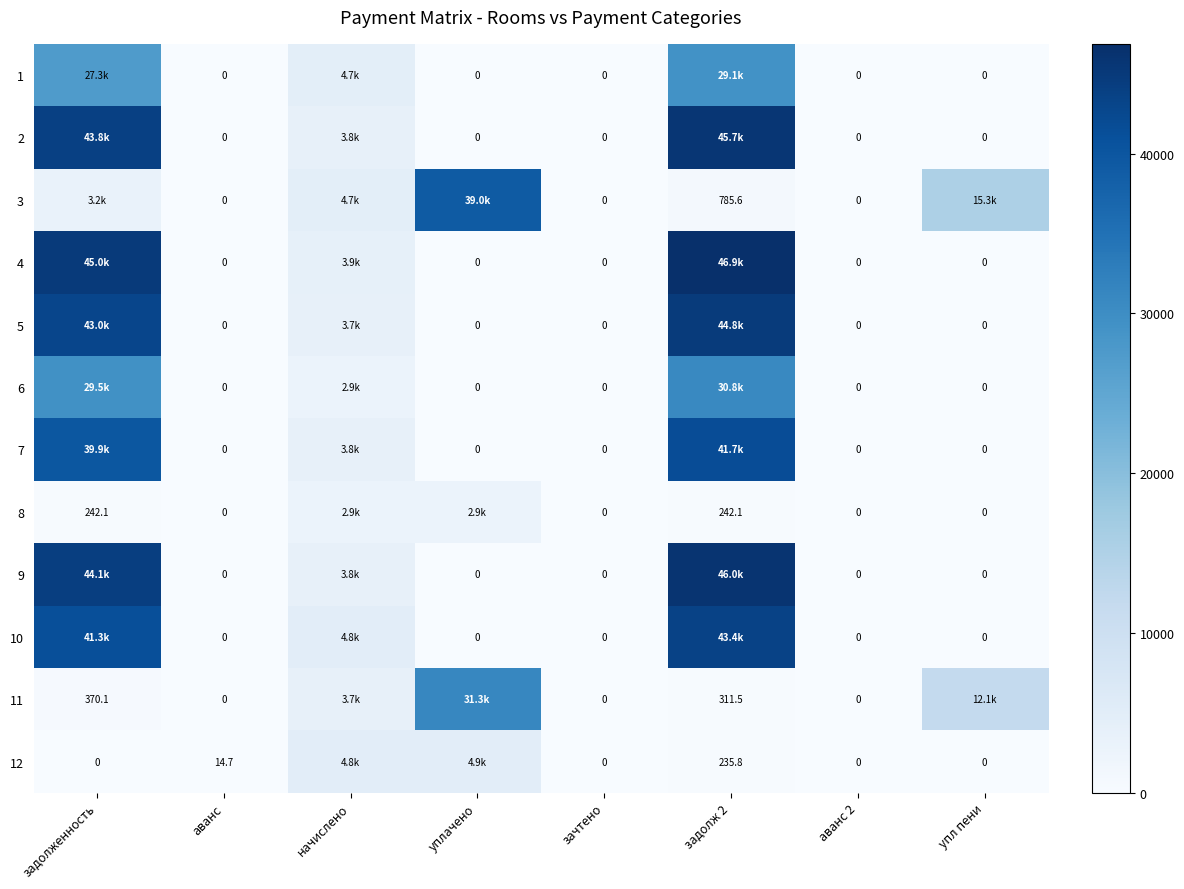

Which series has the largest total across all categories?

4